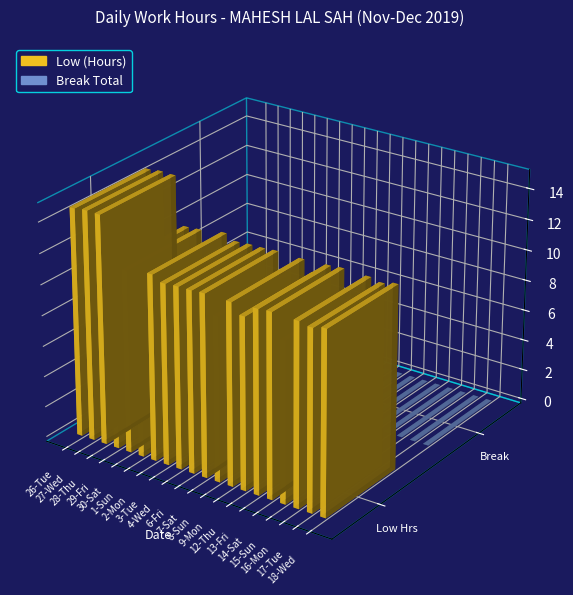

What is the maximum value for Low (Hours)?

14.9